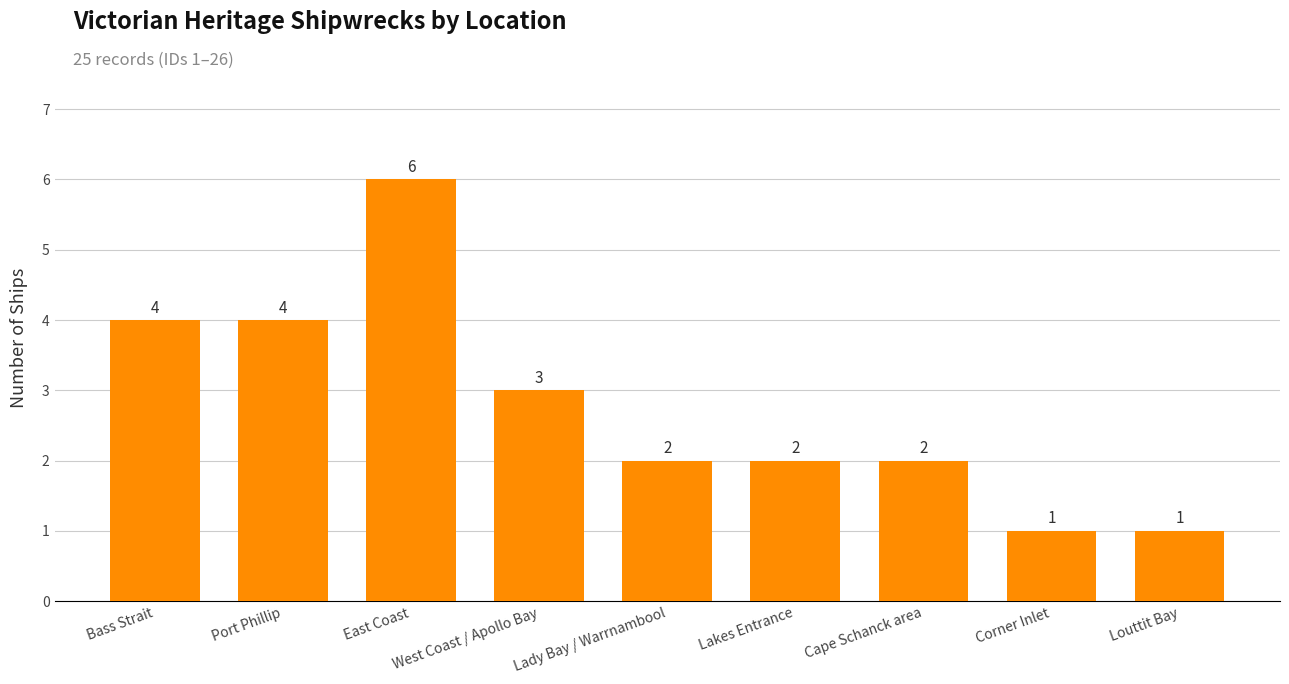

What is the value of the 9th bar from the left?

1